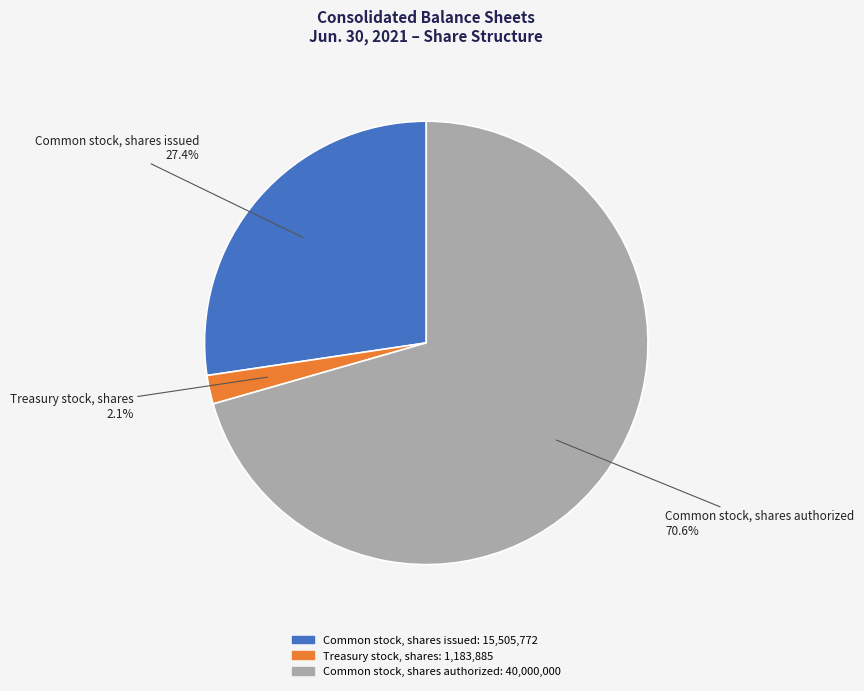

Combined, do Common stock, shares authorized and Common stock, shares issued account for over 50%?

Yes